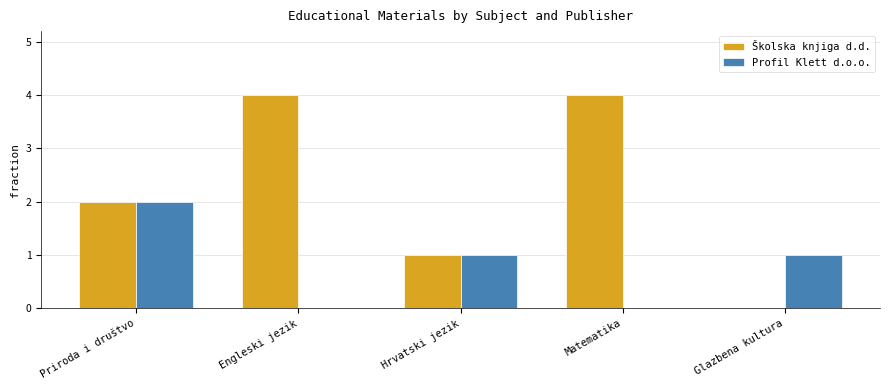

Count the number of data series in this chart.

2